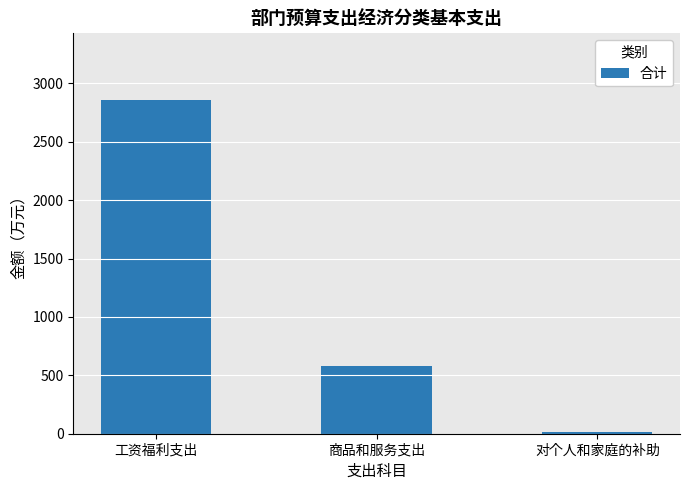

Which has a higher value, 对个人和家庭的补助 or 商品和服务支出?

商品和服务支出